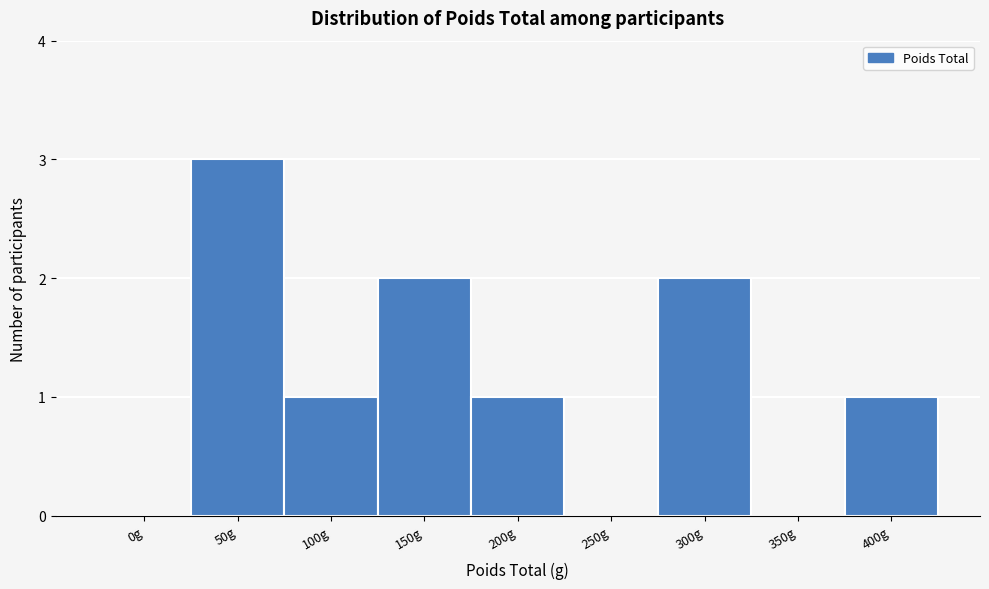

Reading left to right, transcribe all the data shown in this chart.

0g=0	50g=3	100g=1	150g=2	200g=1	250g=0	300g=2	350g=0	400g=1